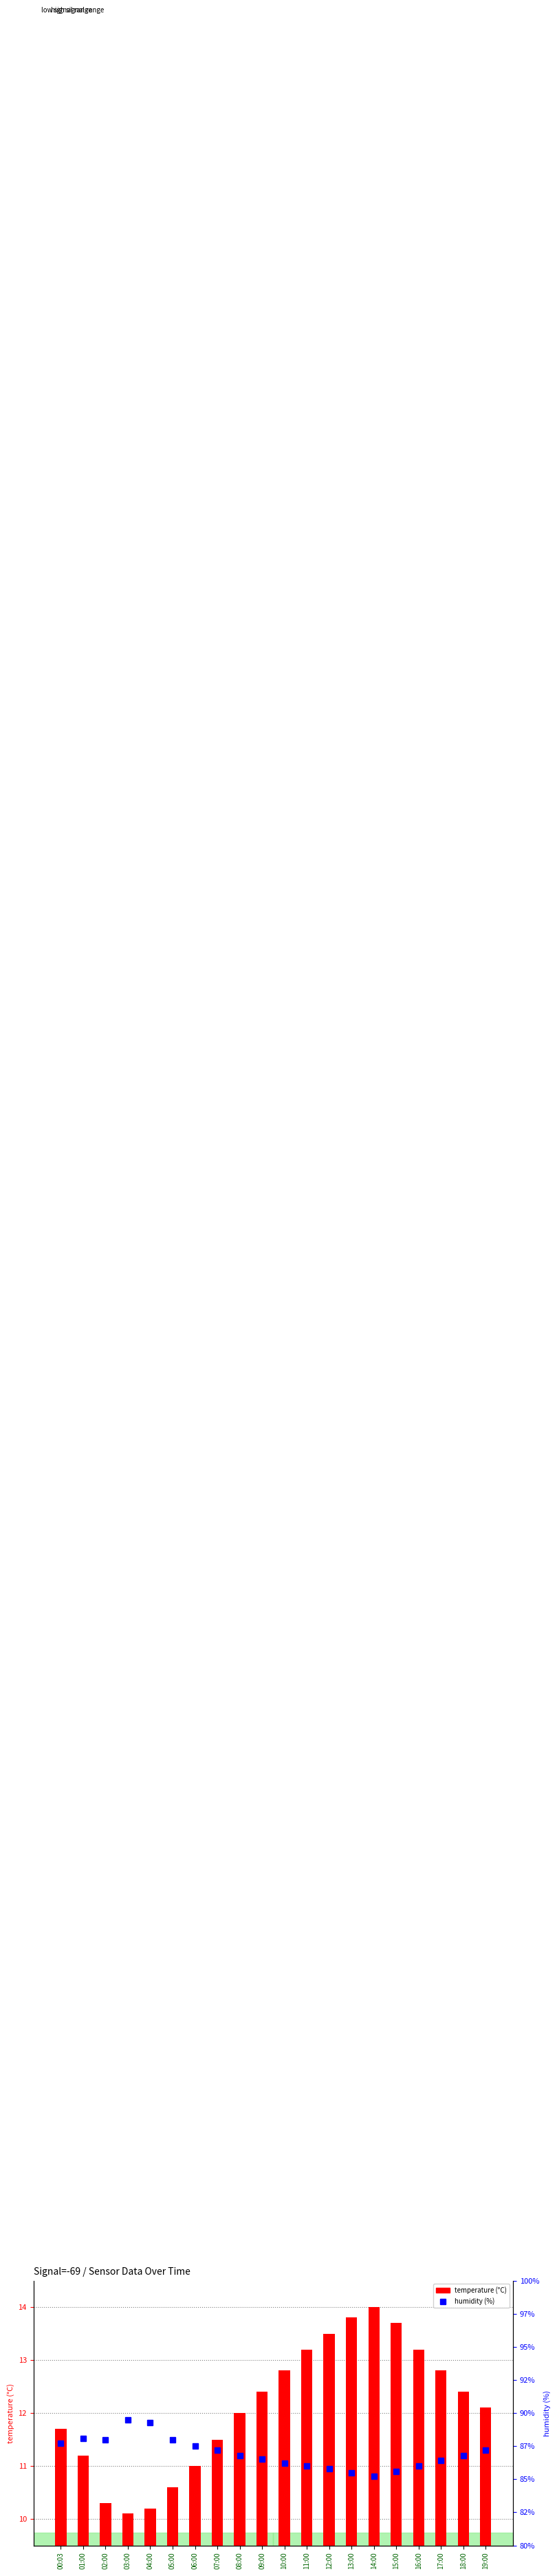

Which category has the highest value across all series?

03:00